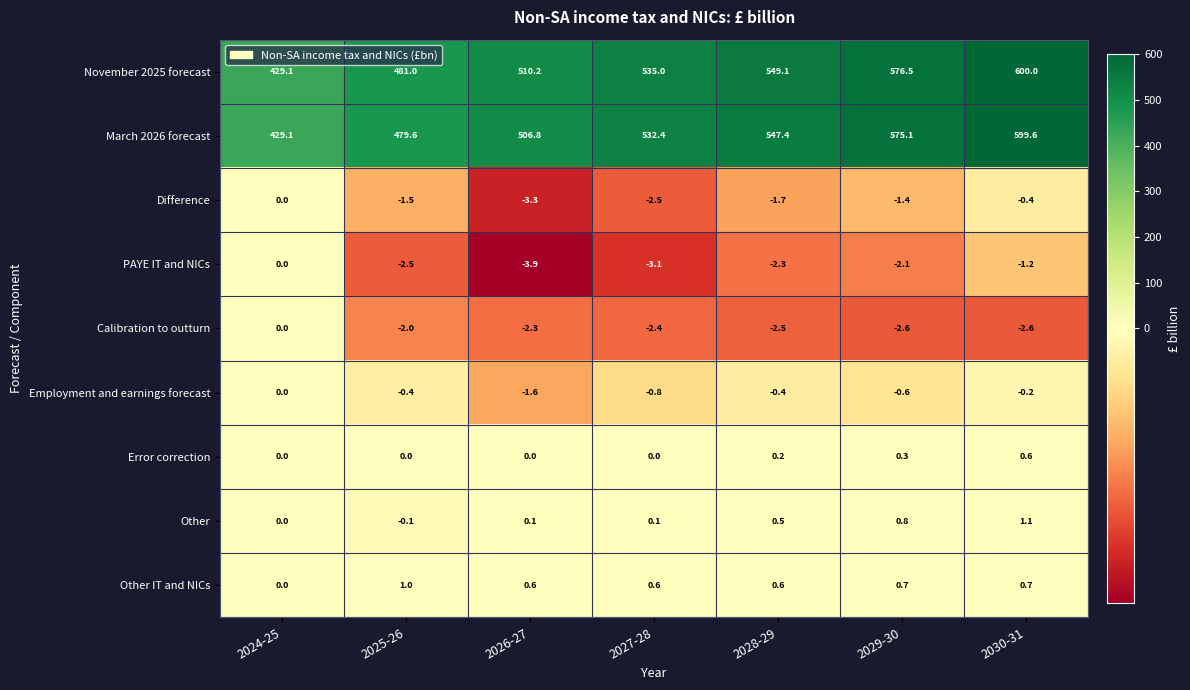

True or false: Other has a value of 2.0 at 2030-31.

False